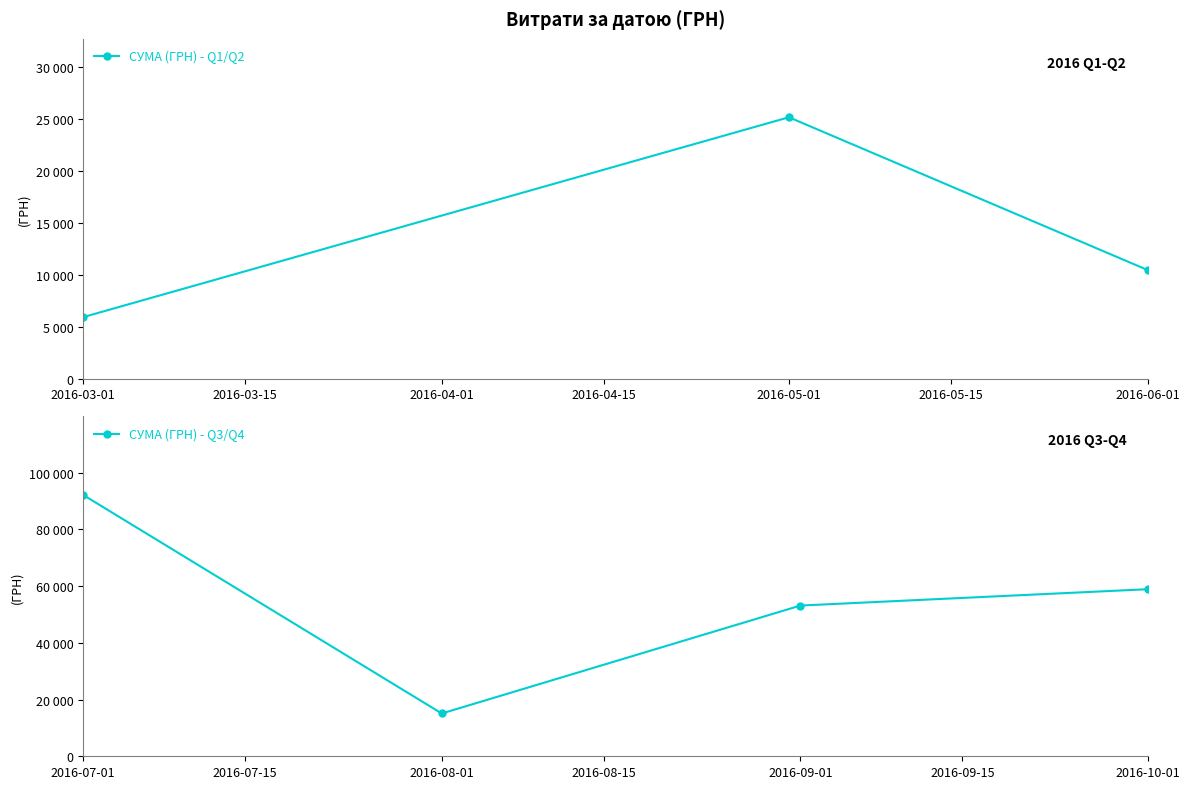

Does the chart display data point markers on the line(s)?

Yes